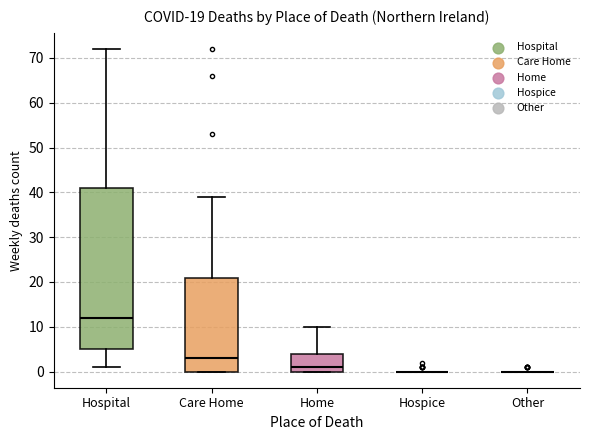

Comparing the boxes themselves (not the whiskers), which one is the tallest?

Hospital